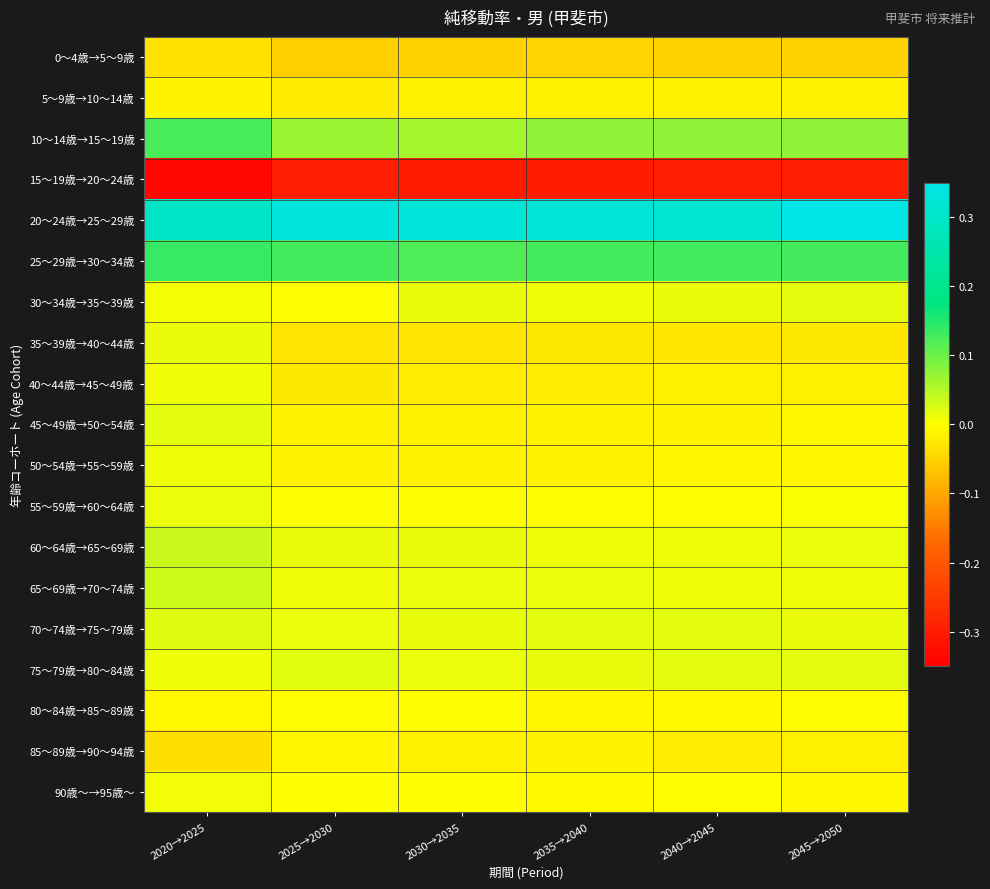

What is the spread (max minus min) of values at 2040→2045?

0.6